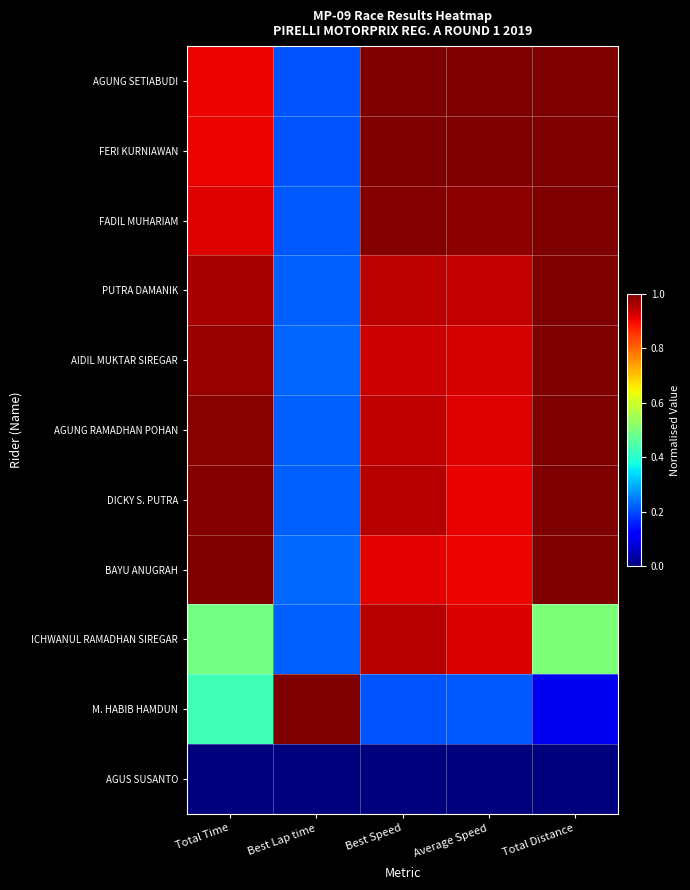

Reading left to right, transcribe all the data shown in this chart.

AGUNG SETIABUDI: Total Time=0.9	Best Lap time=0.2	Best Speed=1.0	Average Speed=1.0	Total Distance=1.0
FERI KURNIAWAN: Total Time=0.9	Best Lap time=0.2	Best Speed=1.0	Average Speed=1.0	Total Distance=1.0
FADIL MUHARIAM: Total Time=0.9	Best Lap time=0.2	Best Speed=1.0	Average Speed=1.0	Total Distance=1.0
PUTRA DAMANIK: Total Time=1.0	Best Lap time=0.2	Best Speed=0.9	Average Speed=0.9	Total Distance=1.0
AIDIL MUKTAR SIREGAR: Total Time=1.0	Best Lap time=0.2	Best Speed=0.9	Average Speed=0.9	Total Distance=1.0
AGUNG RAMADHAN POHAN: Total Time=1.0	Best Lap time=0.2	Best Speed=0.9	Average Speed=0.9	Total Distance=1.0
DICKY S. PUTRA: Total Time=1.0	Best Lap time=0.2	Best Speed=1.0	Average Speed=0.9	Total Distance=1.0
BAYU ANUGRAH: Total Time=1.0	Best Lap time=0.2	Best Speed=0.9	Average Speed=0.9	Total Distance=1.0
ICHWANUL RAMADHAN SIREGAR: Total Time=0.5	Best Lap time=0.2	Best Speed=1.0	Average Speed=0.9	Total Distance=0.5
M. HABIB HAMDUN: Total Time=0.4	Best Lap time=1.0	Best Speed=0.2	Average Speed=0.2	Total Distance=0.1
AGUS SUSANTO: Total Time=0.0	Best Lap time=0.0	Best Speed=0.0	Average Speed=0.0	Total Distance=0.0